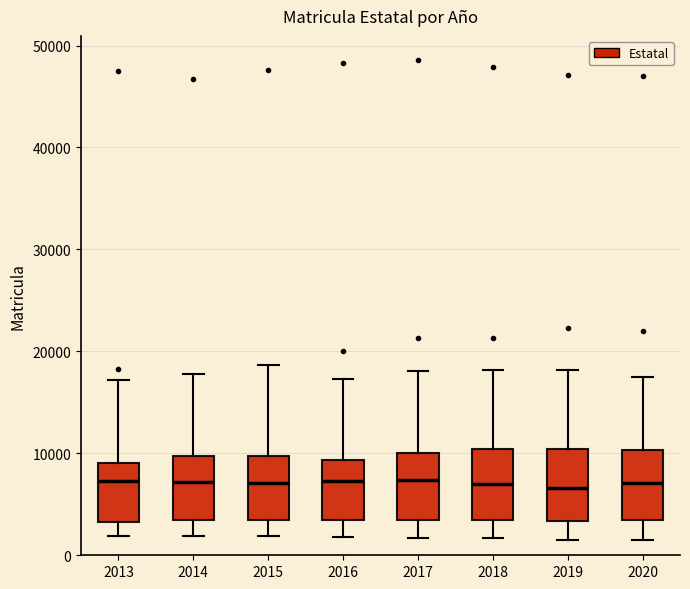

Where does the lower whisker of the box at x = 2018 end on the y-axis? The values are not printed on the chart, so give them approximately, as read against the axis.

2000